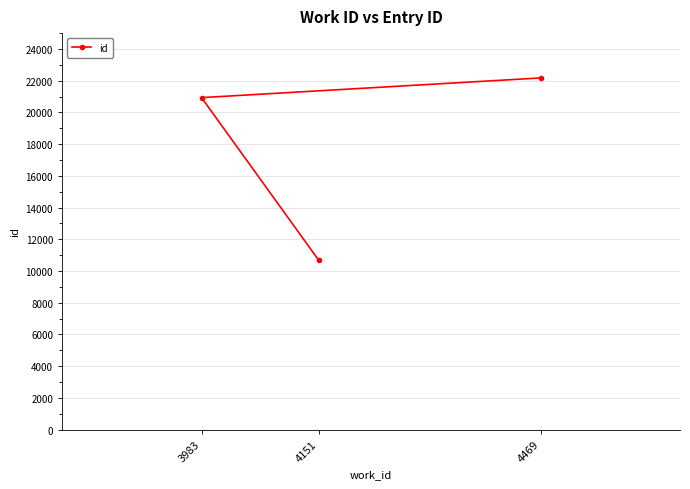

Reading left to right, list all the values displayed in this chart.

3983=20933	4151=10680	4469=22174